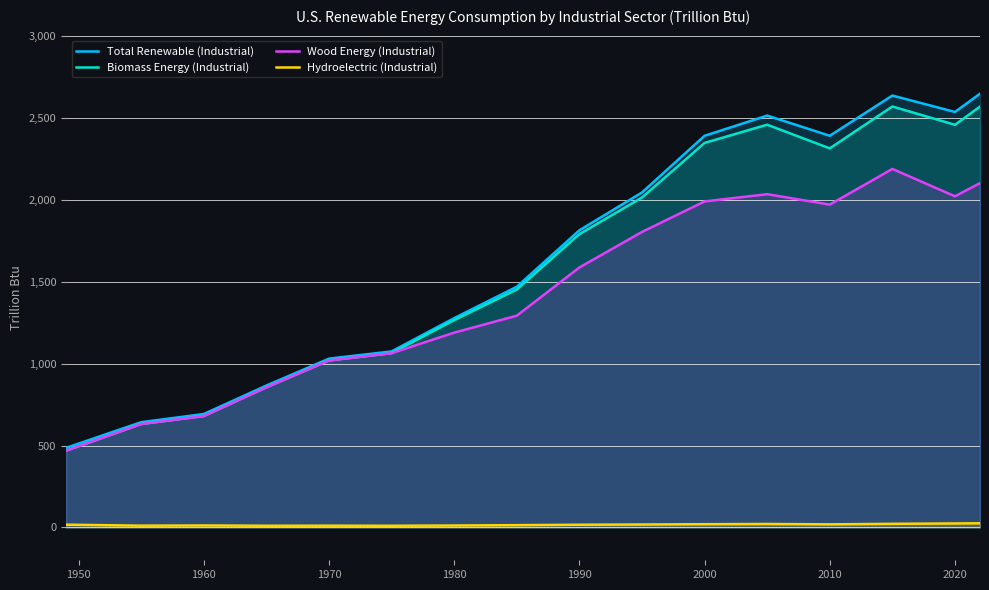

What is the minimum value for Biomass Energy (Industrial)?

468.3